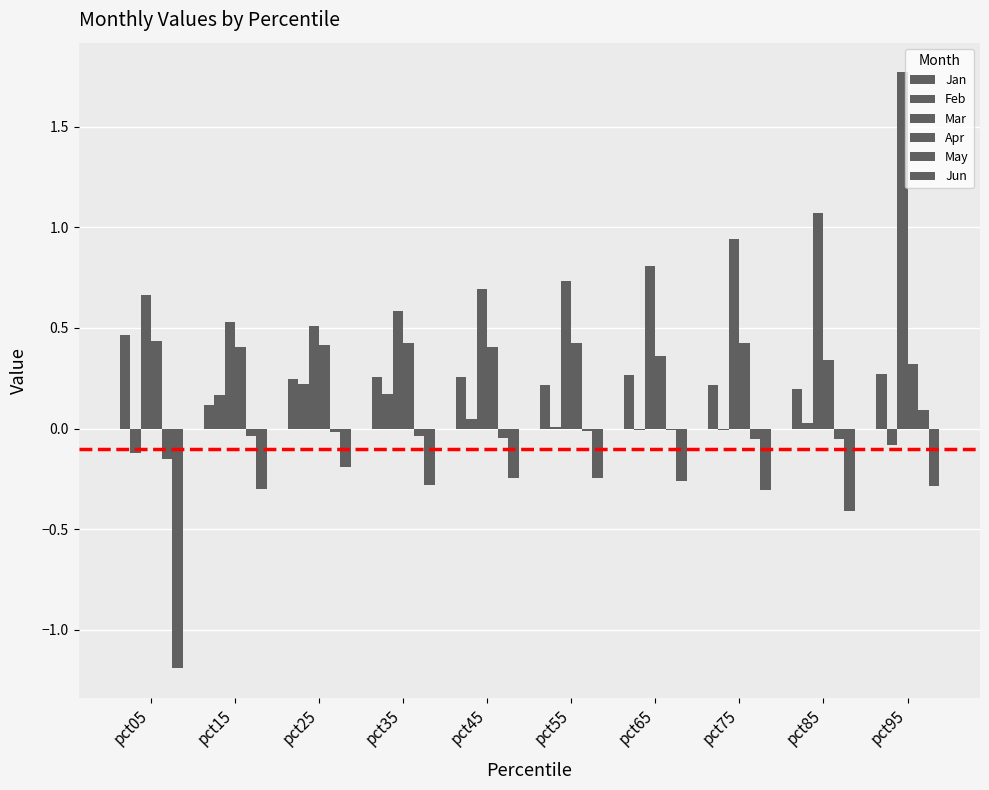

What is the difference between the second highest and minimum values in the Apr series?

0.1